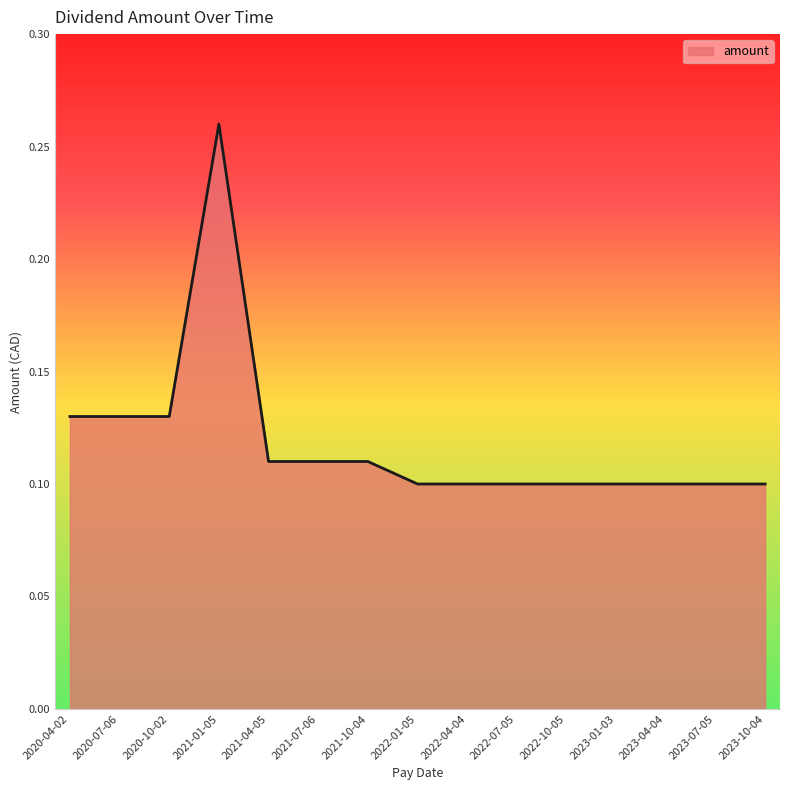

At which category does the chart reach its peak across all series?

2021-01-05